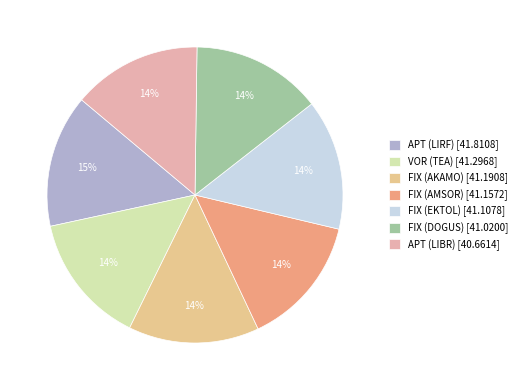

To the nearest percent, what is the combined percentage of APT (LIBR) and FIX (AKAMO)?

28%